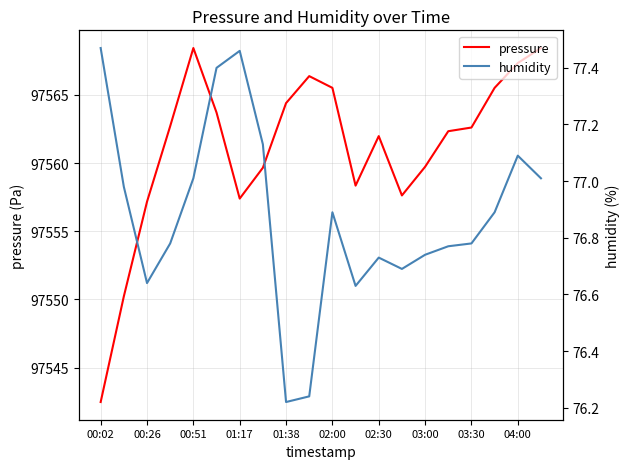

True or false: pressure has a value of 97562.0 at 02:30.

True